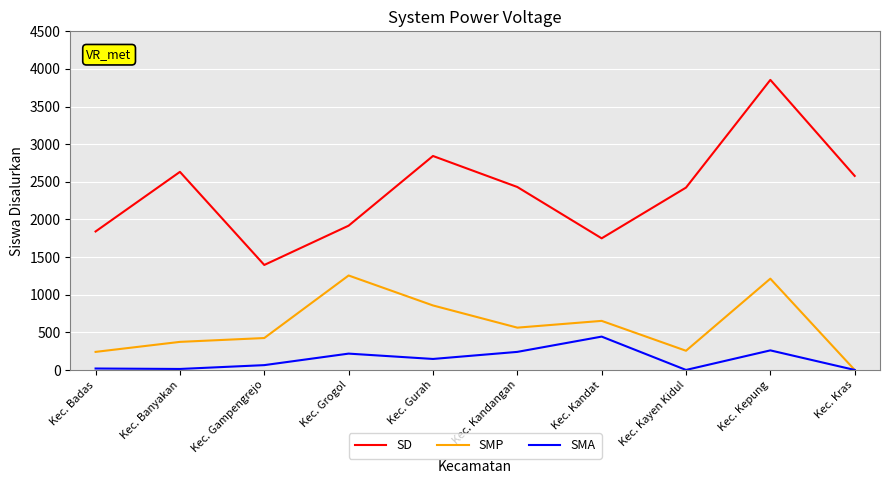

True or false: SMP and SD cross at least once.

False